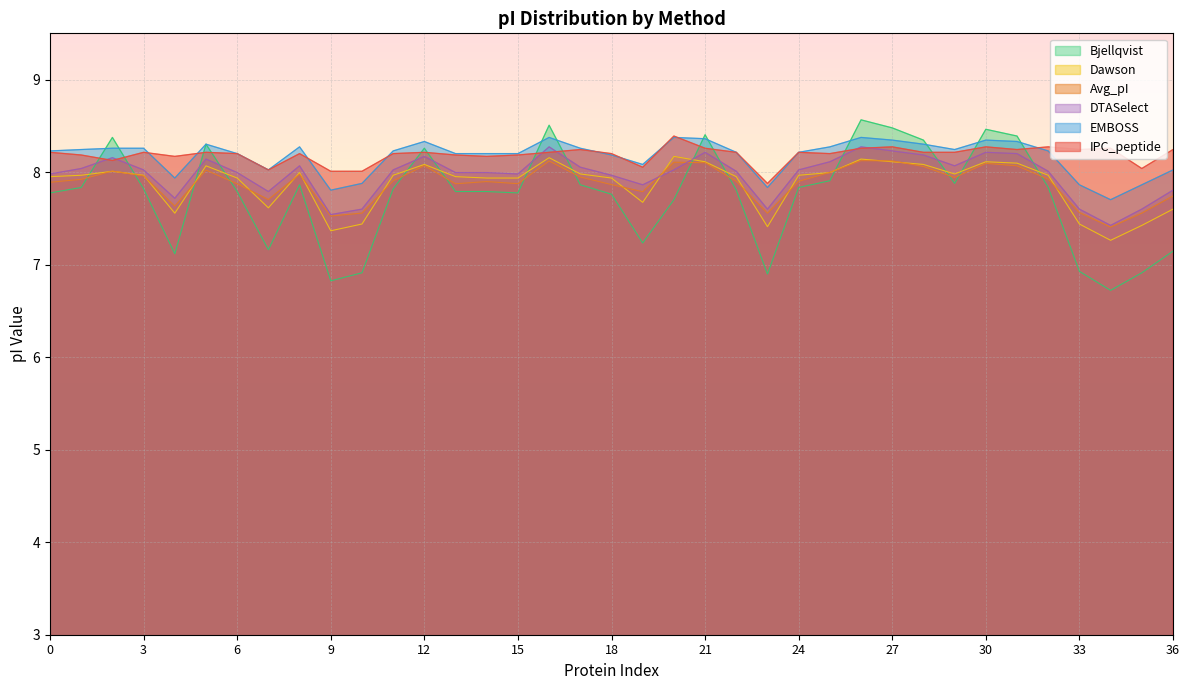

How many data points in IPC_peptide are less than 8?

1